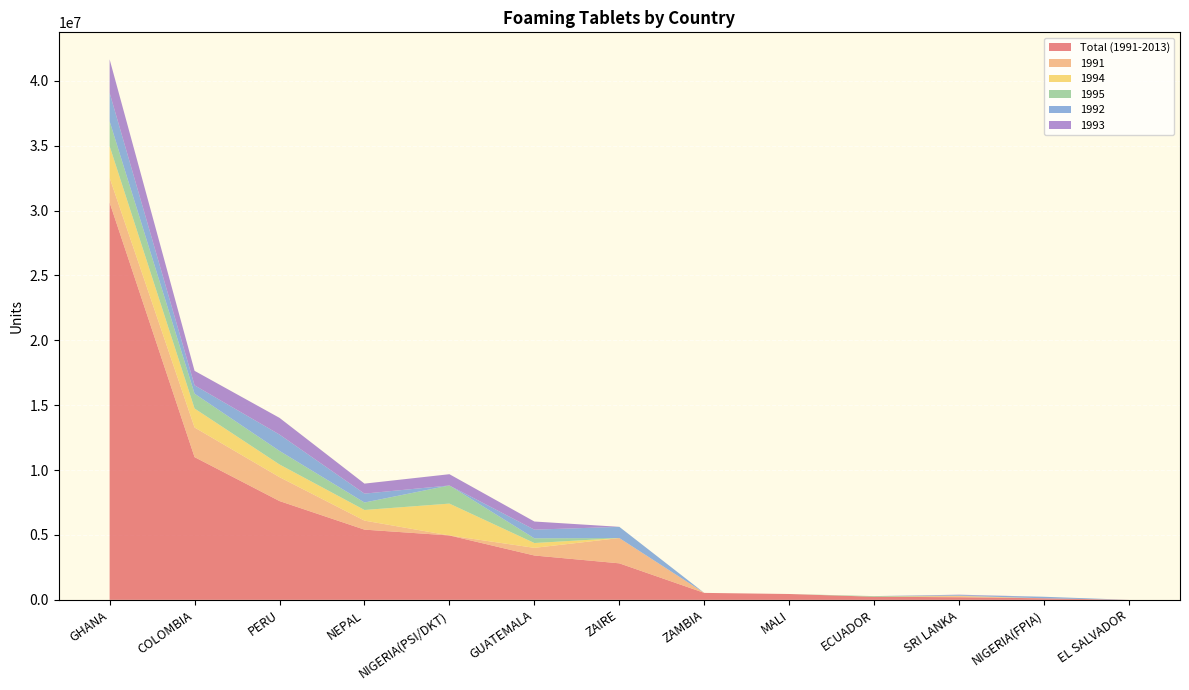

Reading right to left, transcribe all the data shown in this chart.

Total (1991-2013): 2527	118200	199367	237303	449612	534908	2812600	3416253	4961251	5409304	7610845	10997029	30612302
1991: 0	0	81780	0	0	0	1947208	589656	0	695016	1842924	2281848	1909400
1994: 0	0	19560	0	0	0	0	371376	2453500	819432	976080	1462406	2439000
1995: 0	0	17160	50675	0	0	0	364224	1398300	575136	1045745	1143746	1914460
1992: 0	118200	49055	0	0	0	865392	667000	0	685368	1260000	644417	2190392
1993: 0	0	29991	0	0	0	0	626400	867500	770904	1286304	1115744	2580776